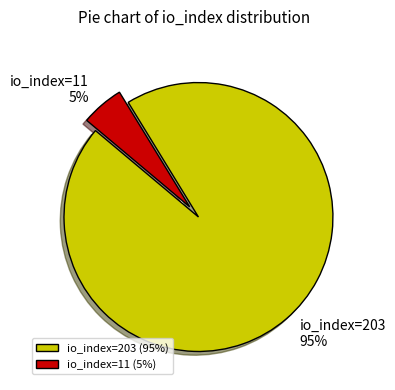

To the nearest percent, what is the average slice percentage?

50%